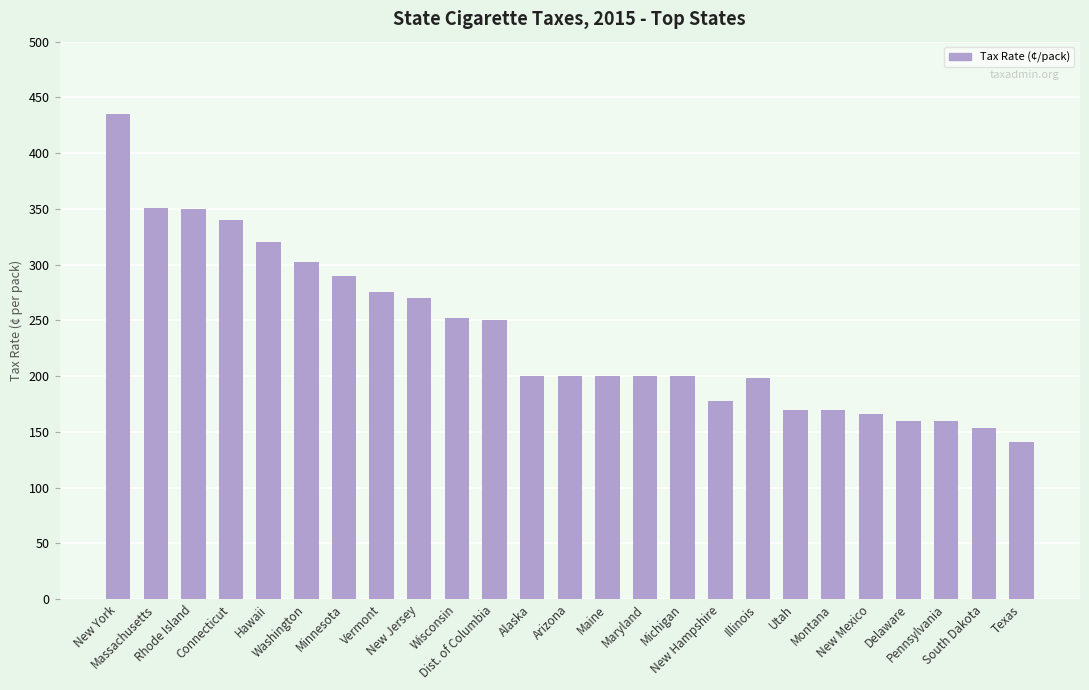

The chart shows a value of 105.3 at Hawaii. True or false?

False